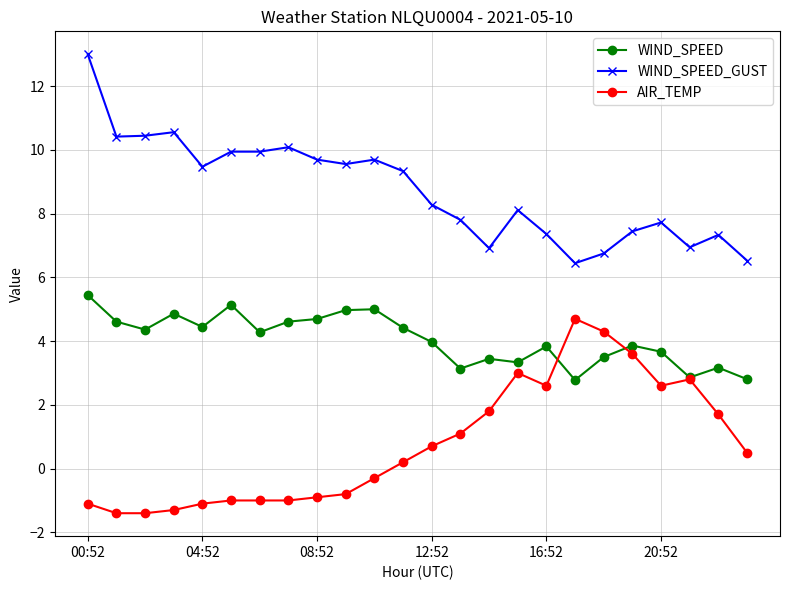

Which series has the largest total across all categories?

WIND_SPEED_GUST